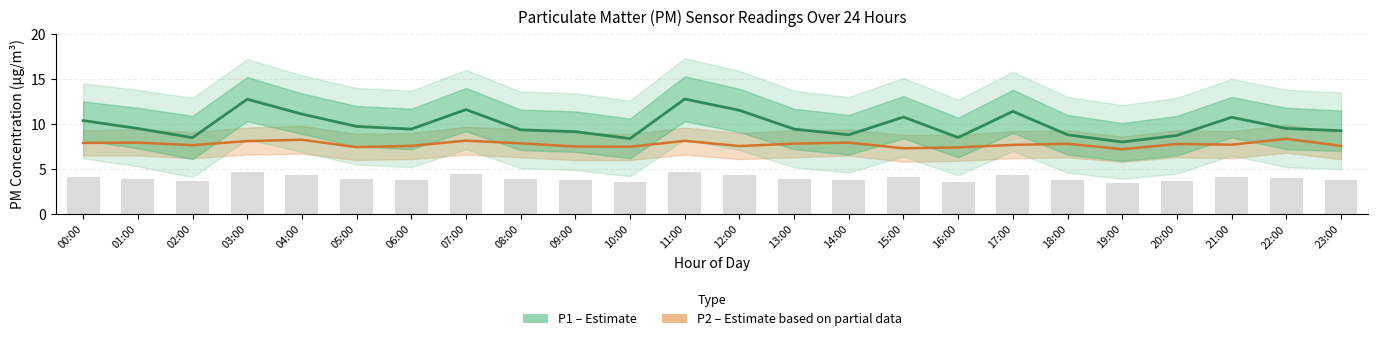

Read the P1 (Estimate) value at 04:00.

11.1